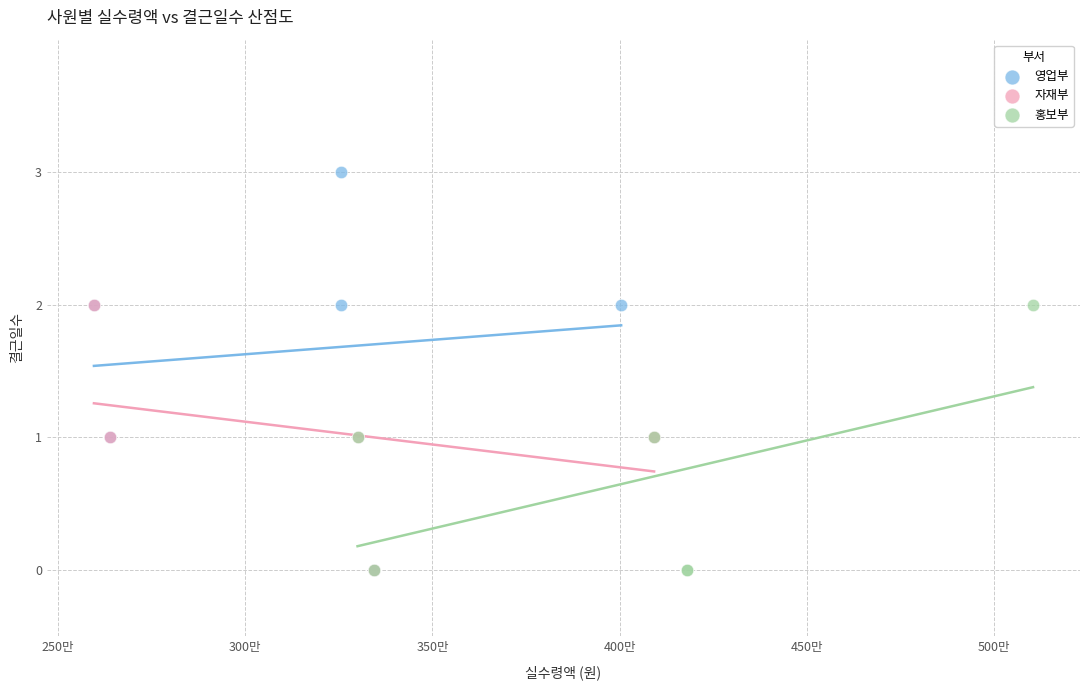

Which series contains the highest Y value?

영업부